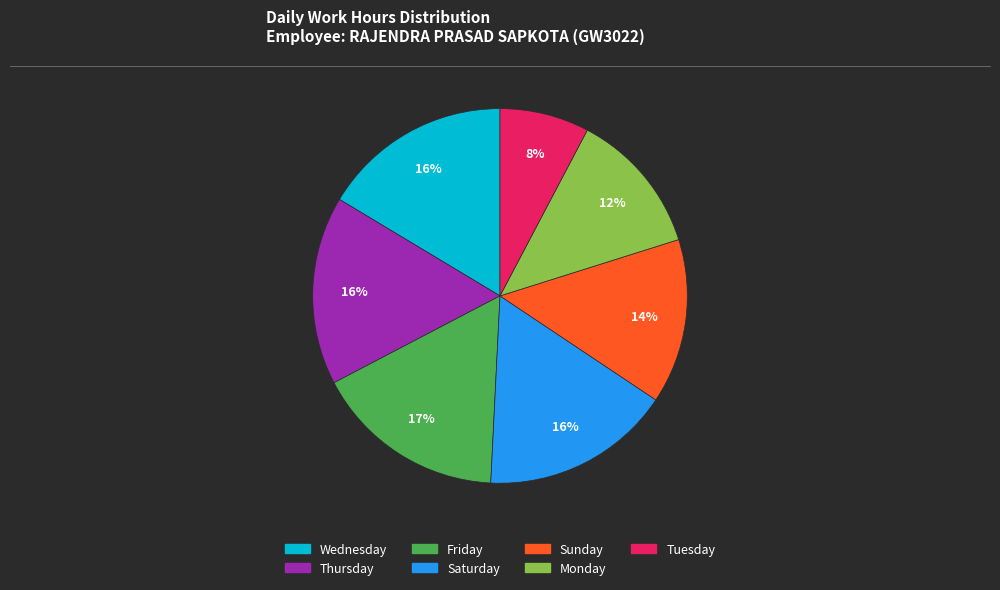

How many segments does this pie chart have?

7